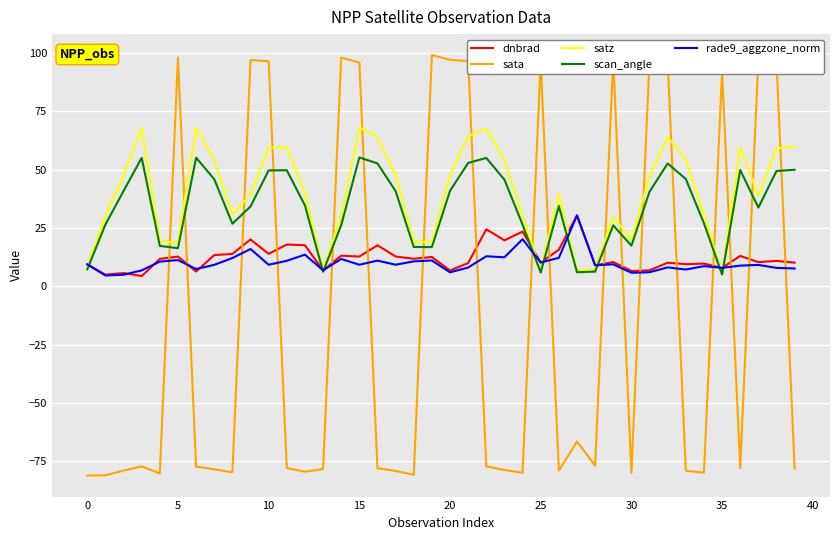

Which series has the largest range (max minus min)?

sata